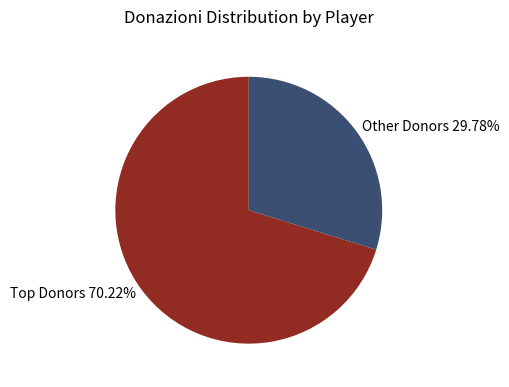

Which slice is the largest?

Top Donors 70.22%